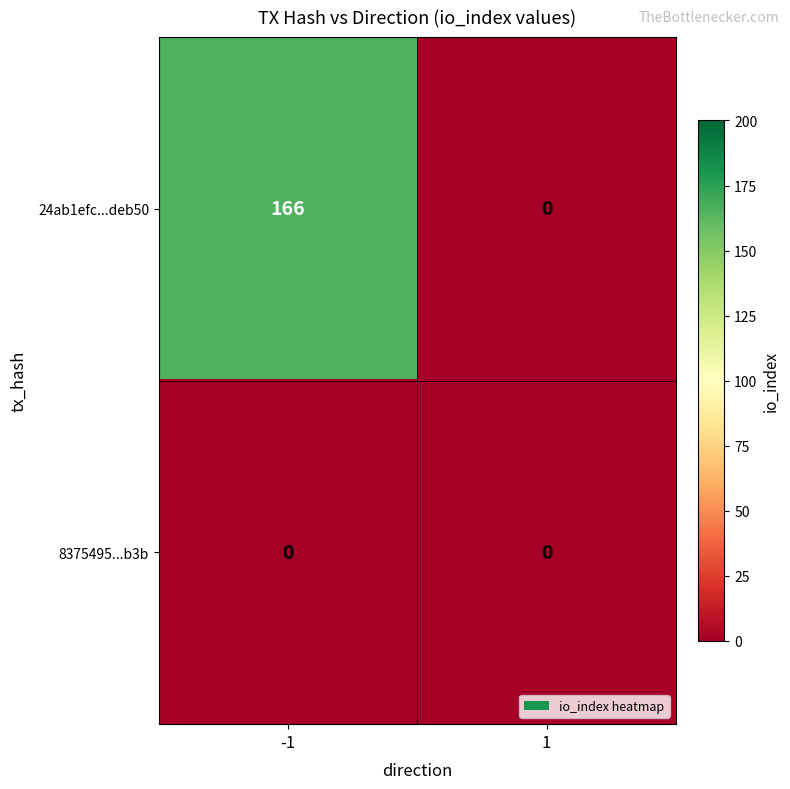

How many values in 24ab1efc...deb50 are above zero?

1